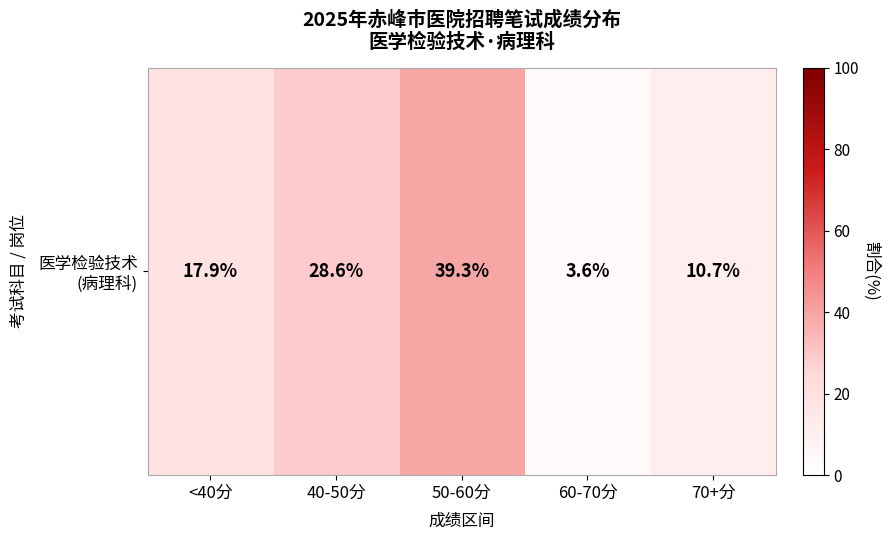

Count the number of categories in the chart.

5